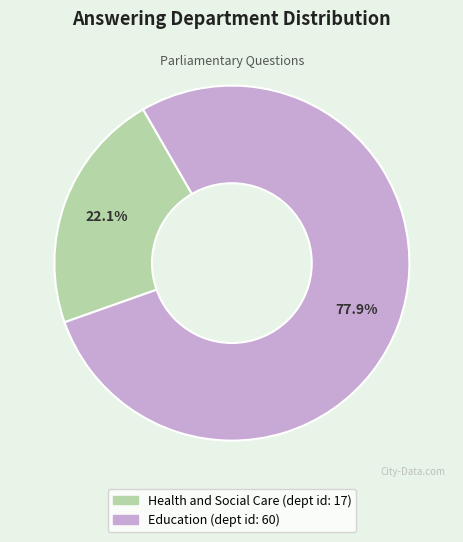

Count the number of slices in the pie.

2